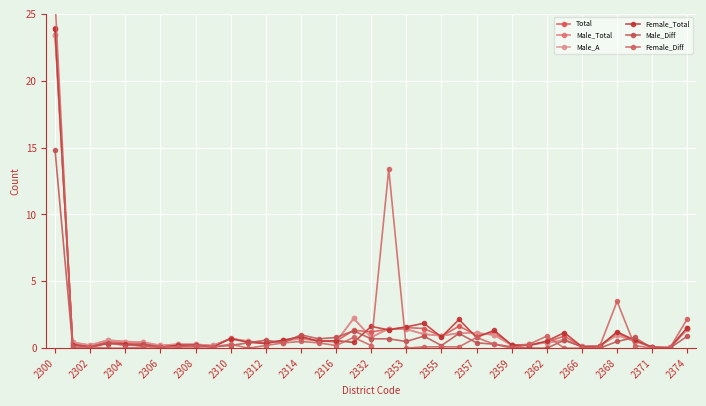

Where is the first local minimum for Total?

2302